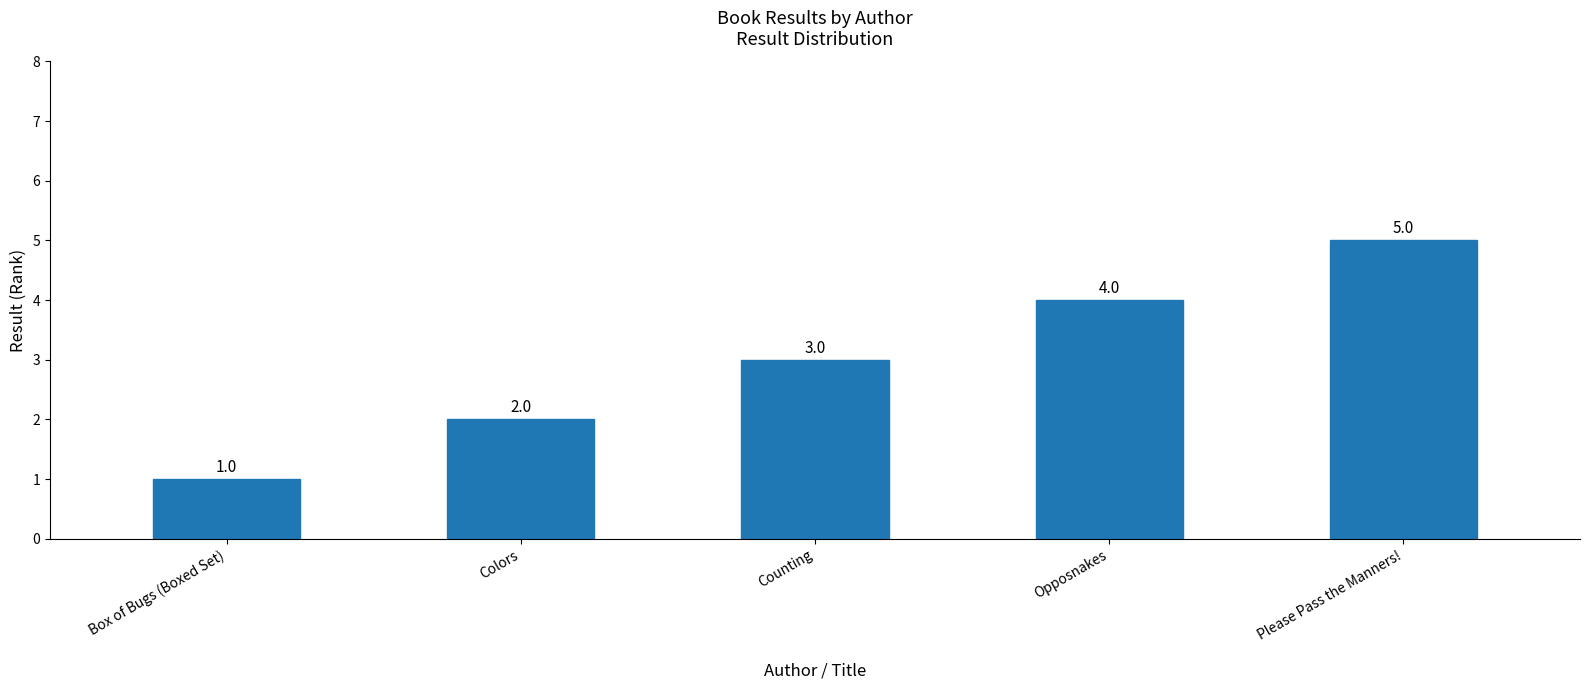

Reading left to right, what are all the values shown in this chart?

1	2	3	4	5